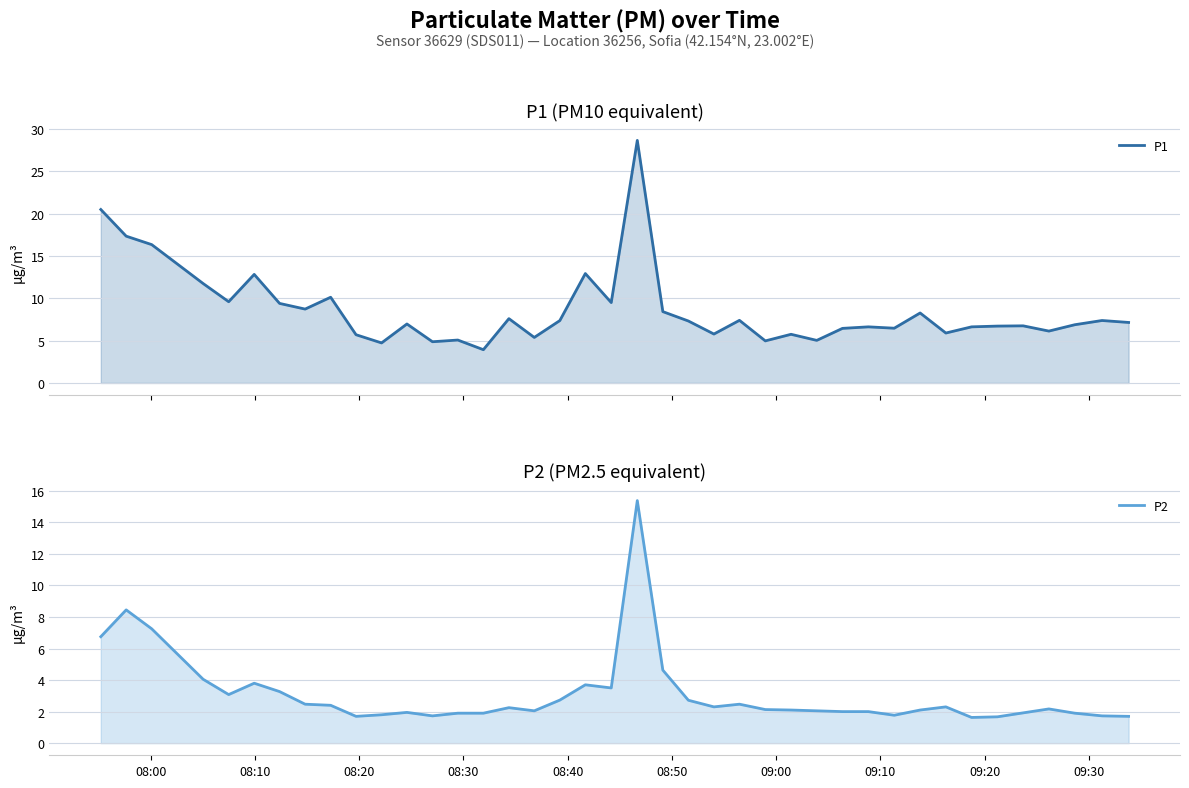

Rank the series by their average value, from lowest to highest.

P2, P1